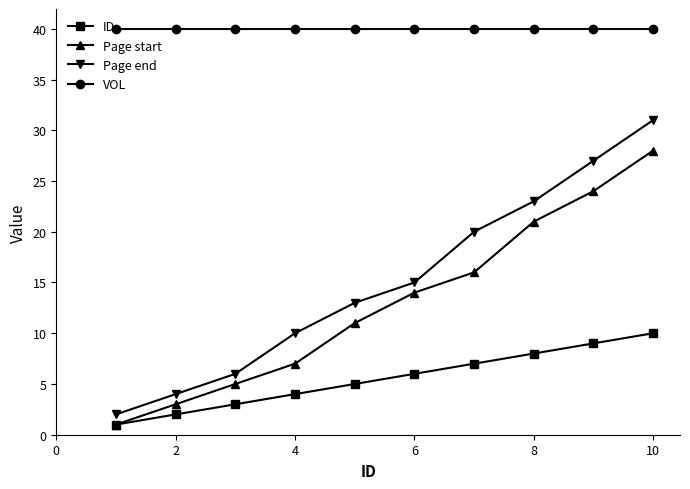

What is the greatest value displayed?

40